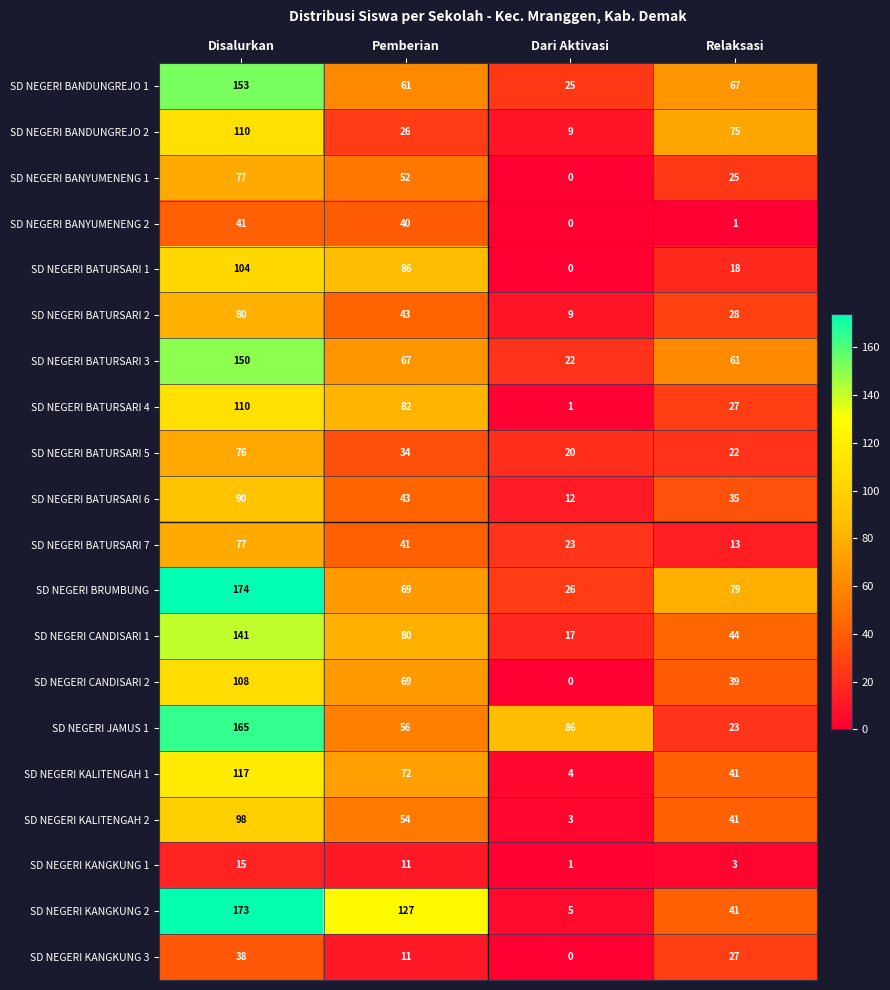

True or false: SD NEGERI BRUMBUNG has a value of 174 at Disalurkan.

True